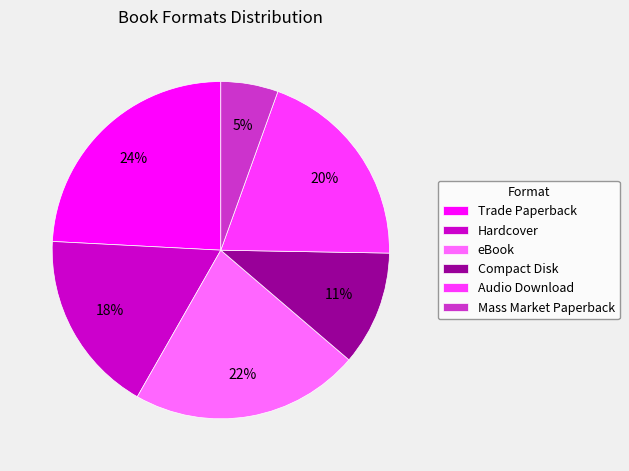

Count the number of slices in the pie.

6